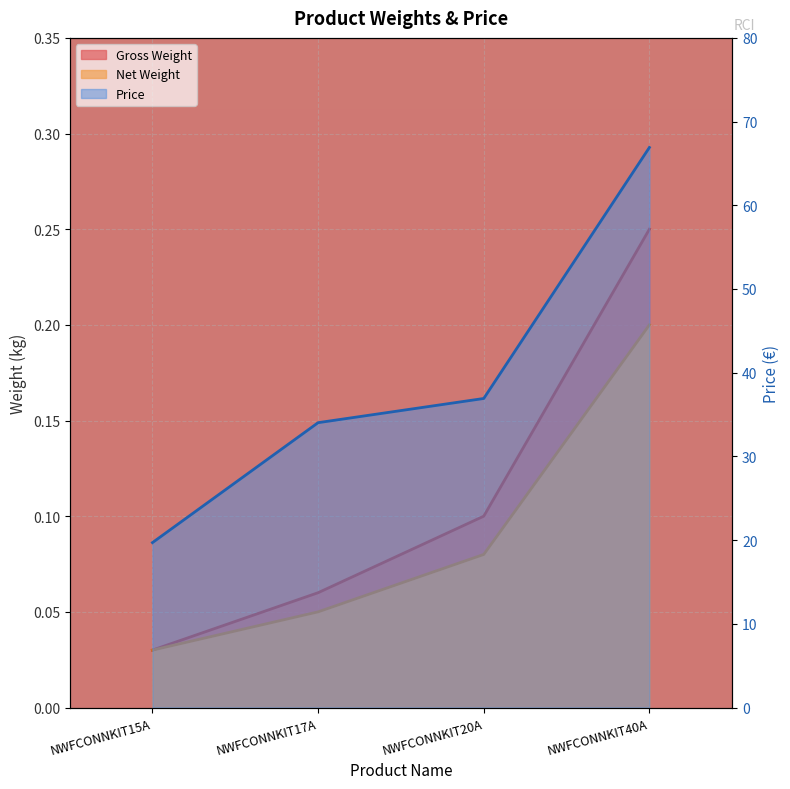

What are all the series names shown in the legend?

Gross Weight, Net Weight, Price